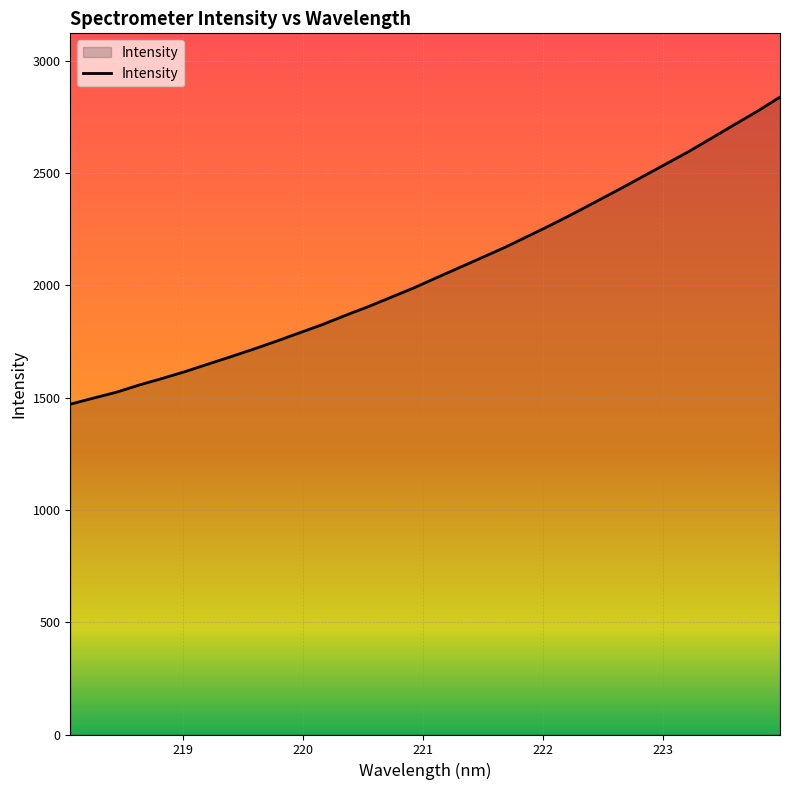

What is the smallest value displayed?

1470.7